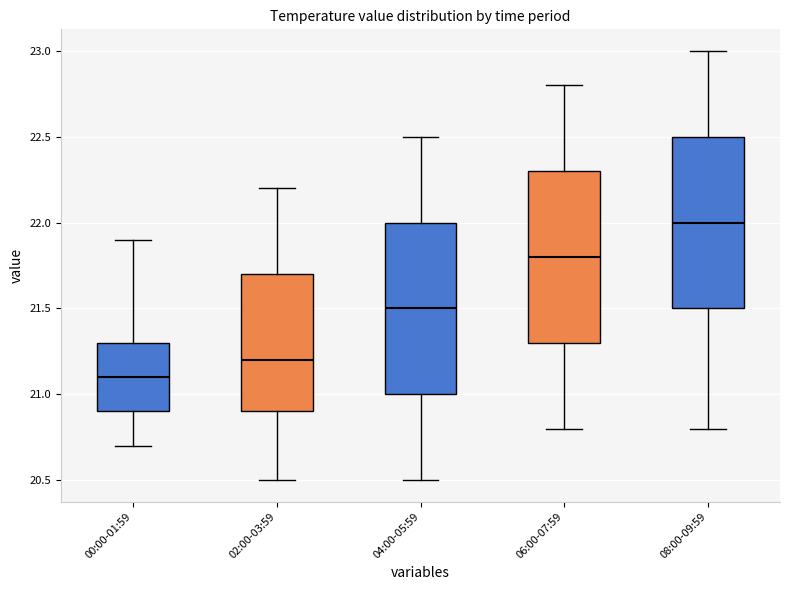

Reading left to right, read every box against the y-axis: the position of its median line, the range the box covers, and the ends of its whiskers. The values are not printed on the chart, so give them approximately, as read against the axis.

00:00-01:59: median 21.1, box 20.9 to 21.3, whiskers 20.7 to 21.9
02:00-03:59: median 21.2, box 20.9 to 21.7, whiskers 20.5 to 22.2
04:00-05:59: median 21.5, box 21.0 to 22.0, whiskers 20.5 to 22.5
06:00-07:59: median 21.8, box 21.3 to 22.3, whiskers 20.8 to 22.8
08:00-09:59: median 22.0, box 21.5 to 22.5, whiskers 20.8 to 23.0